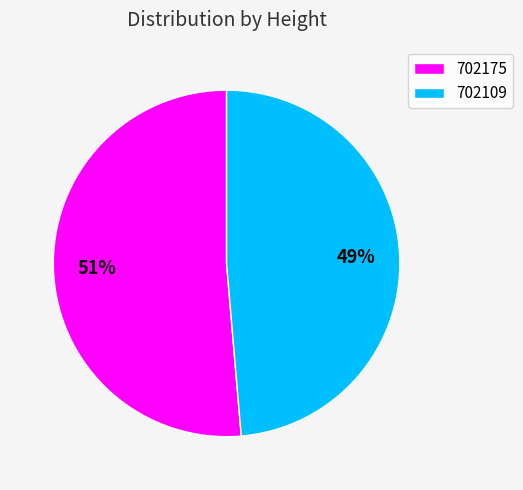

Do 702175 and 702109 together represent more than half of the pie?

Yes